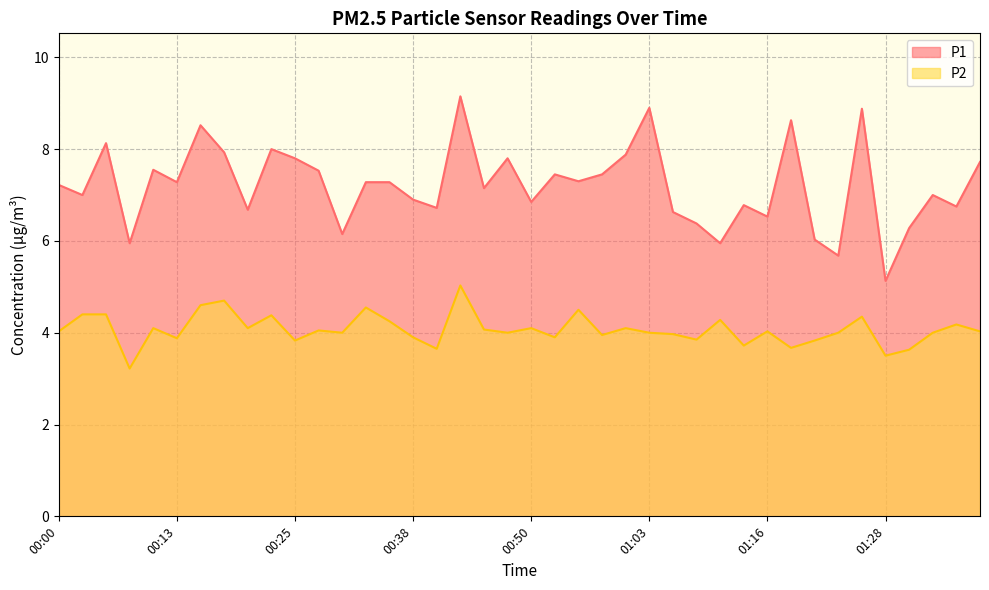

Where is the first local maximum for P1?

00:05